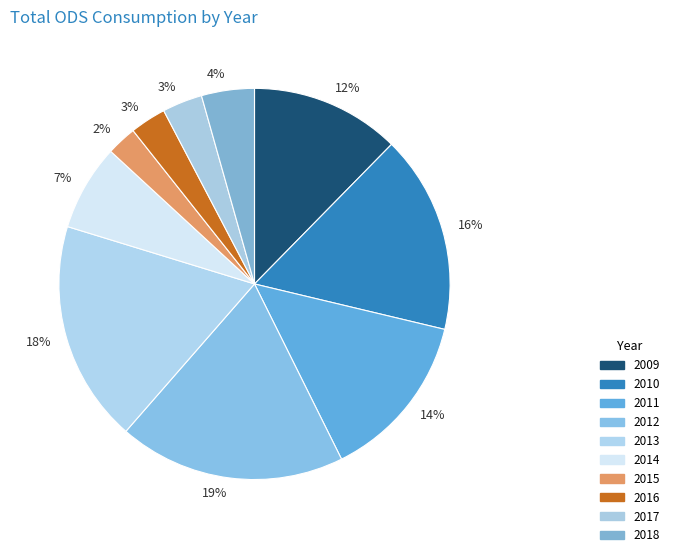

To the nearest percent, what is the average slice percentage?

10%